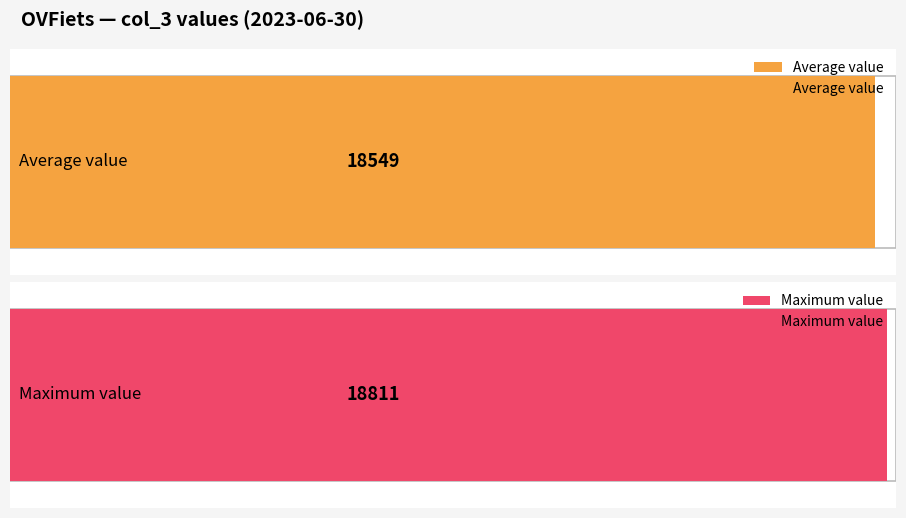

Are the bars grouped side by side (vs. stacked)?

No